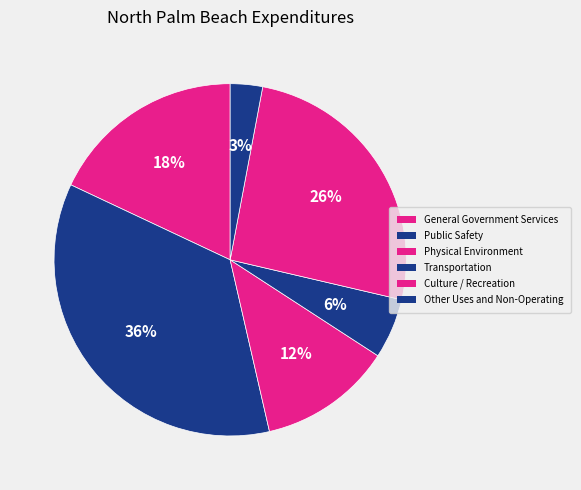

To the nearest percent, what is the difference between the largest and smallest slice percentages?

33%